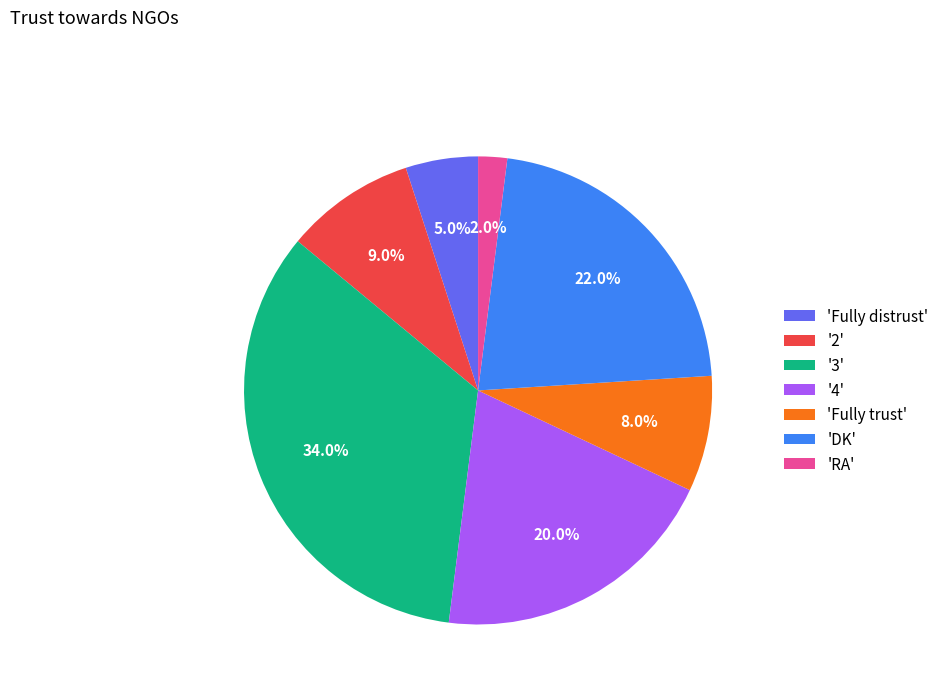

Does 'RA' account for over 50% of the chart?

No